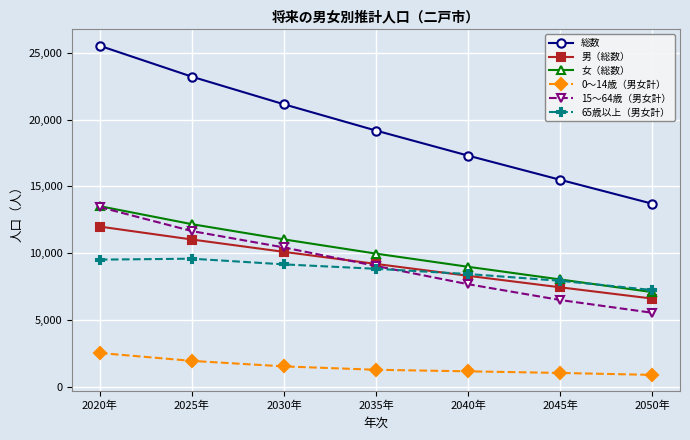

True or false: 総数 has more than 1 interior local peaks.

False